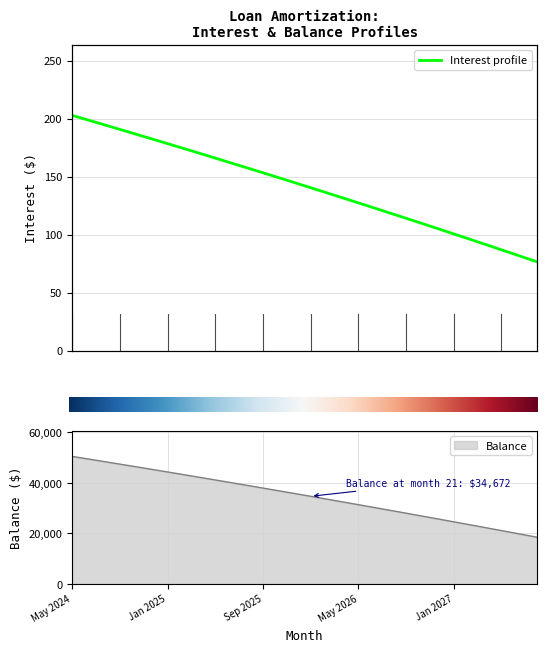

At which category does the chart reach its peak across all series?

May 2024